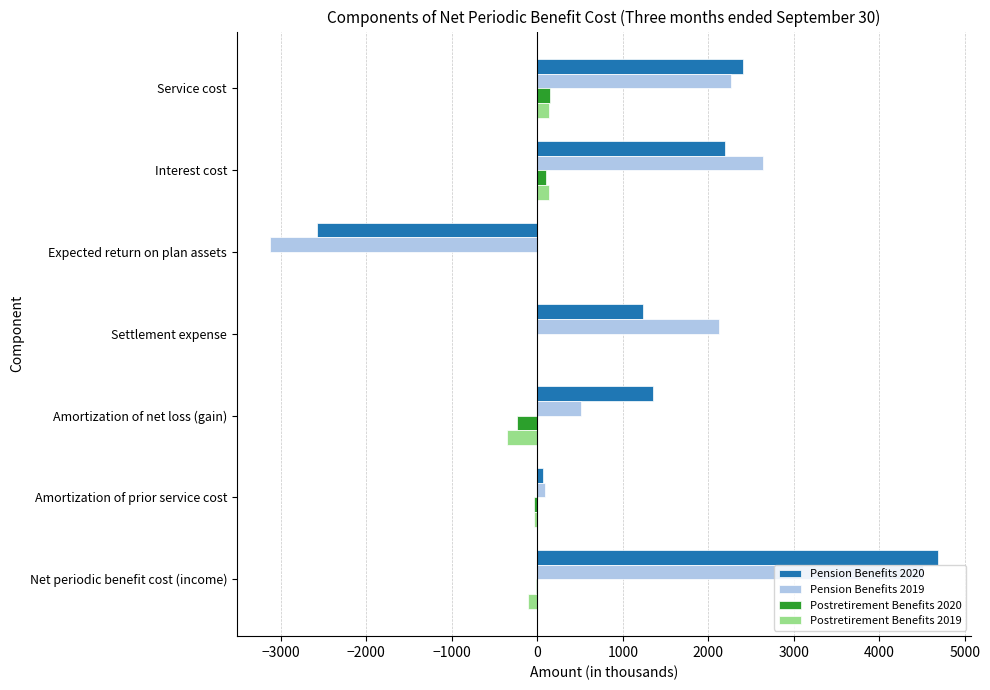

The Pension Benefits 2020 series shows 733 at Service cost. True or false?

False